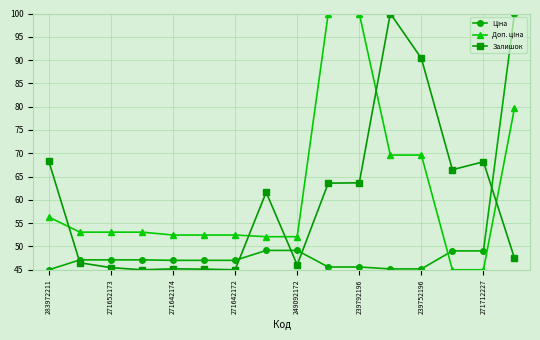

True or false: Залишок has more than 2 points higher than both neighbors.

True